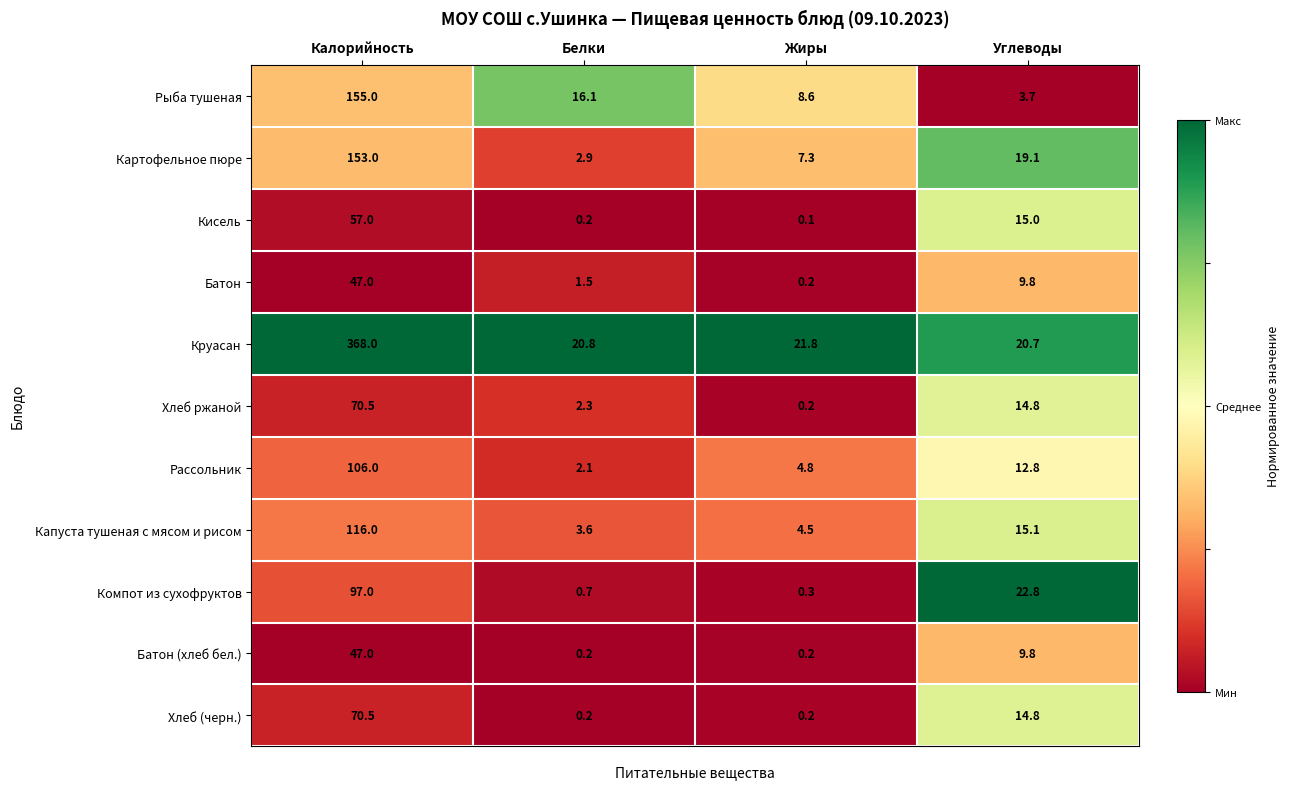

What is the average value of the Хлеб (черн.) series?

21.4